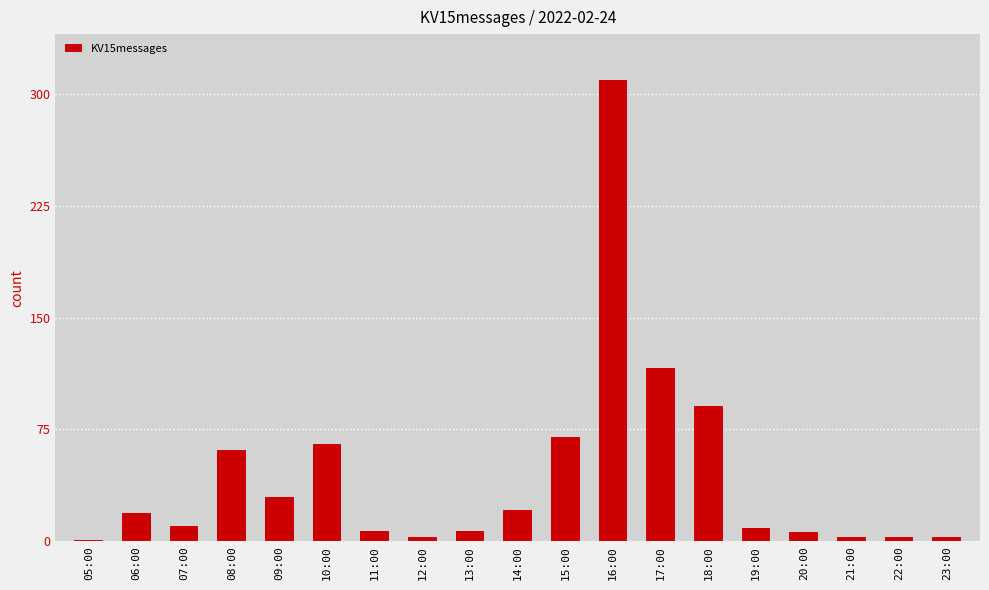

What is the average value?

44